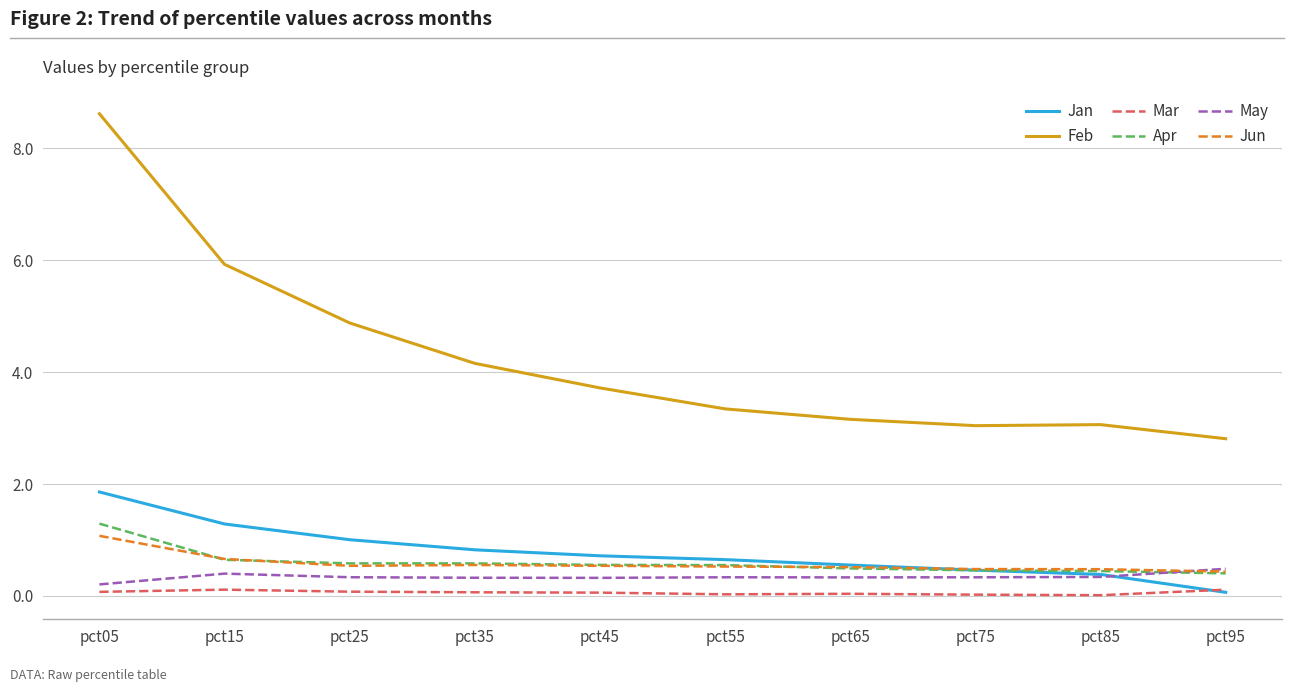

Between which two adjacent categories do Apr and Jun first intersect?

pct05 and pct15